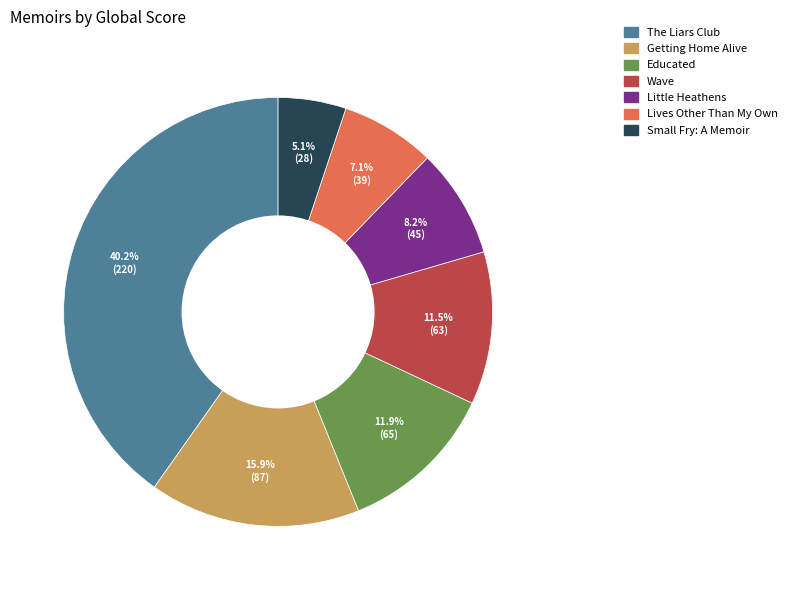

What is the total percentage of Wave and Lives Other Than My Own?

18.6%